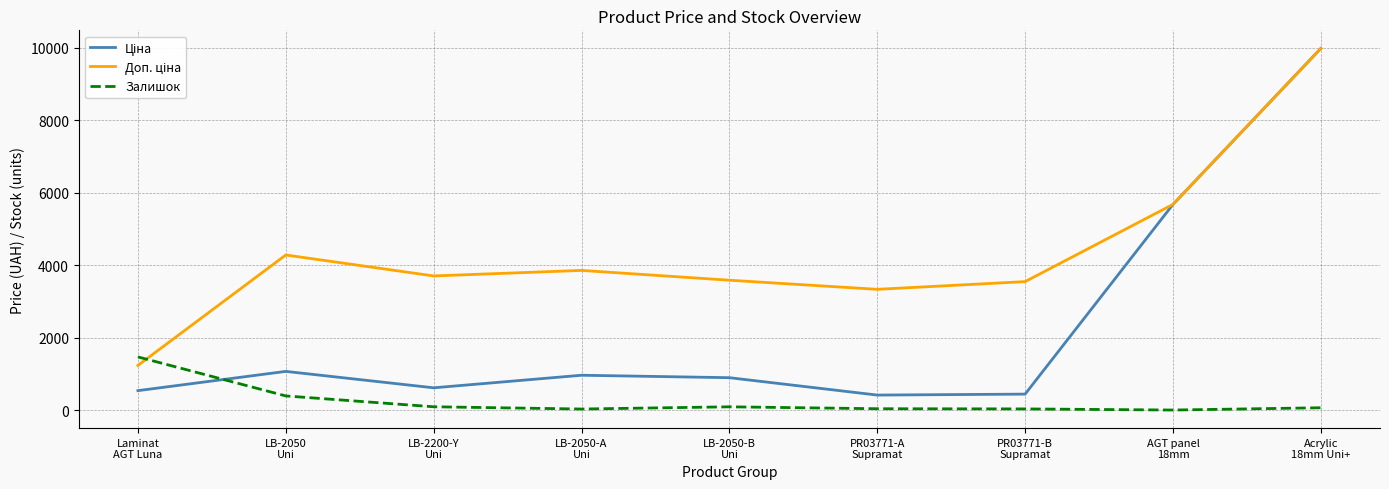

Does the chart have visible grid lines?

Yes